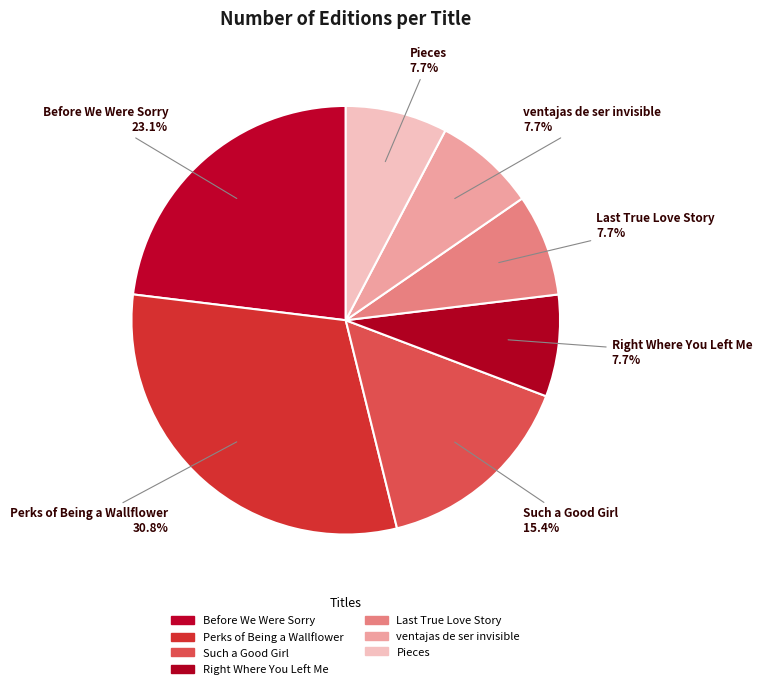

How many slices are in this pie chart?

7